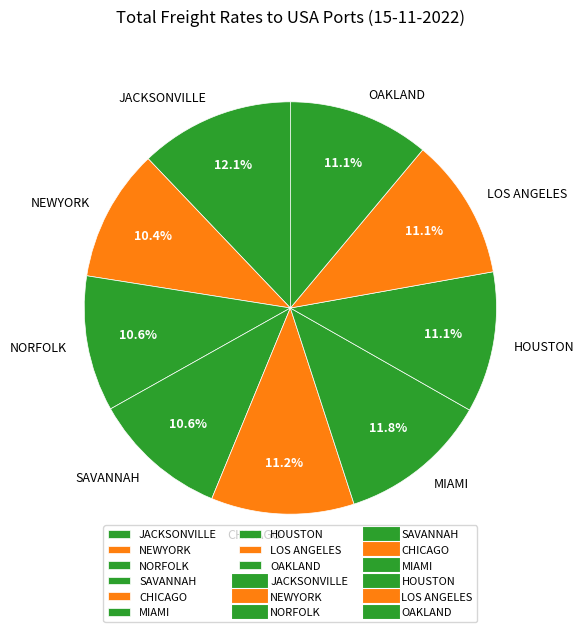

To the nearest percent, what portion does JACKSONVILLE represent?

12%